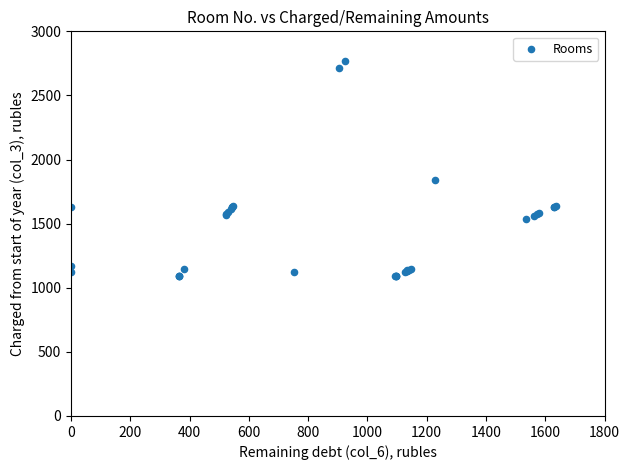

What Y value in the scatter plot is closest to 1931?

1843.7